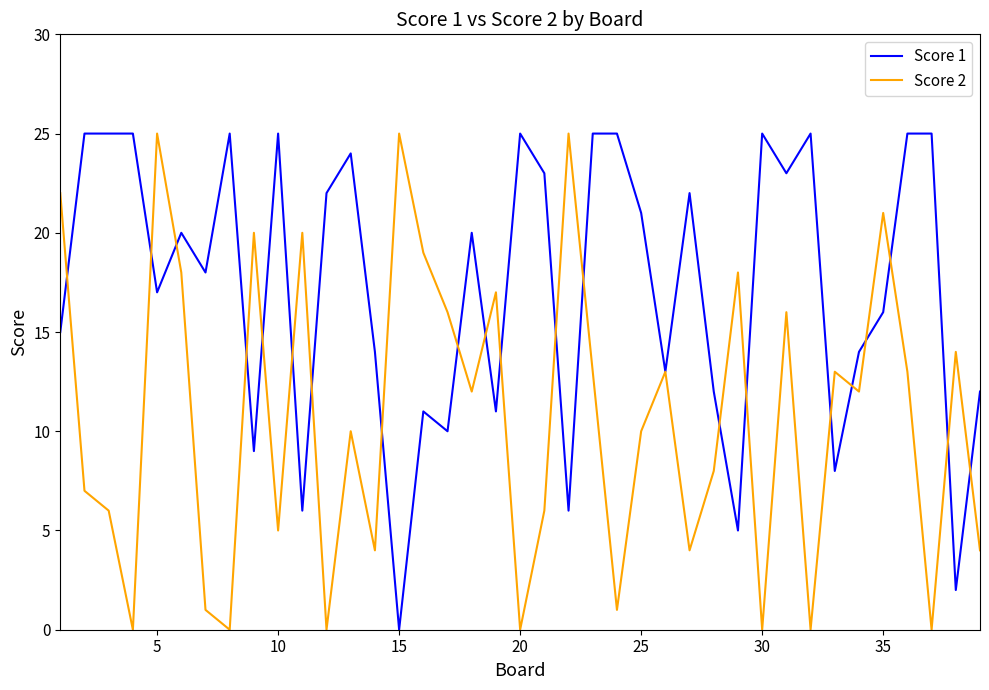

List the series in order of their overall mean, highest first.

Score 1, Score 2